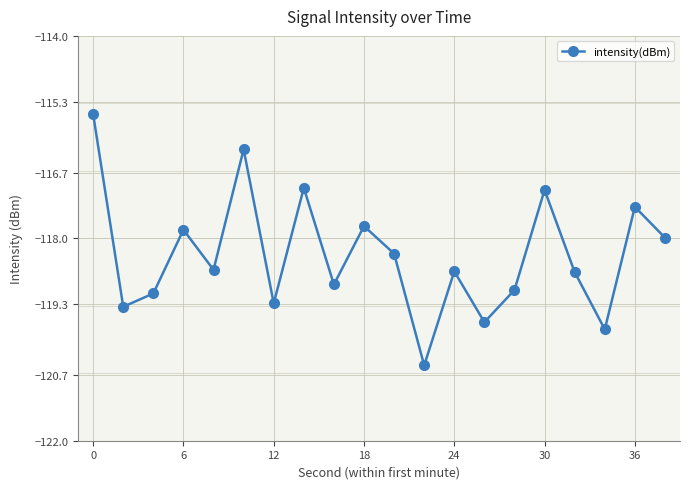

What is the value of the 11th point from the left?

-118.3